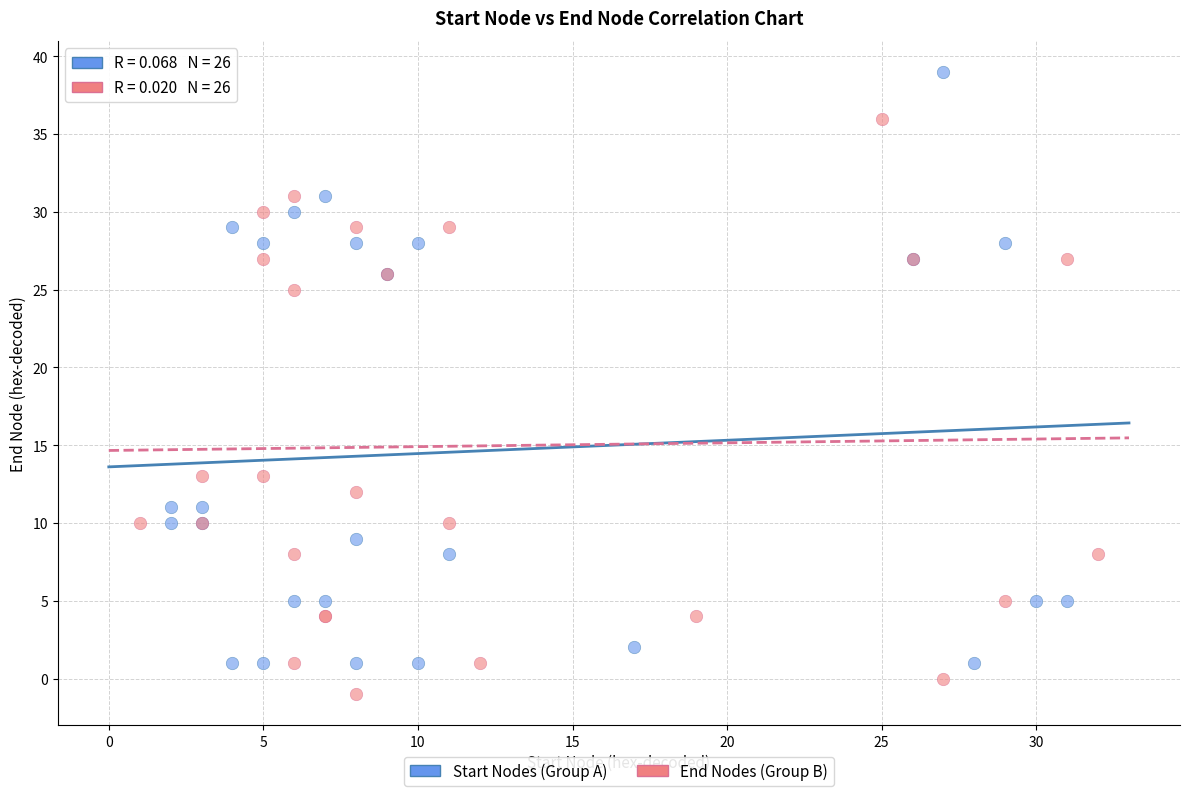

Which series has the widest spread of Y values?

Start Nodes (Group A)